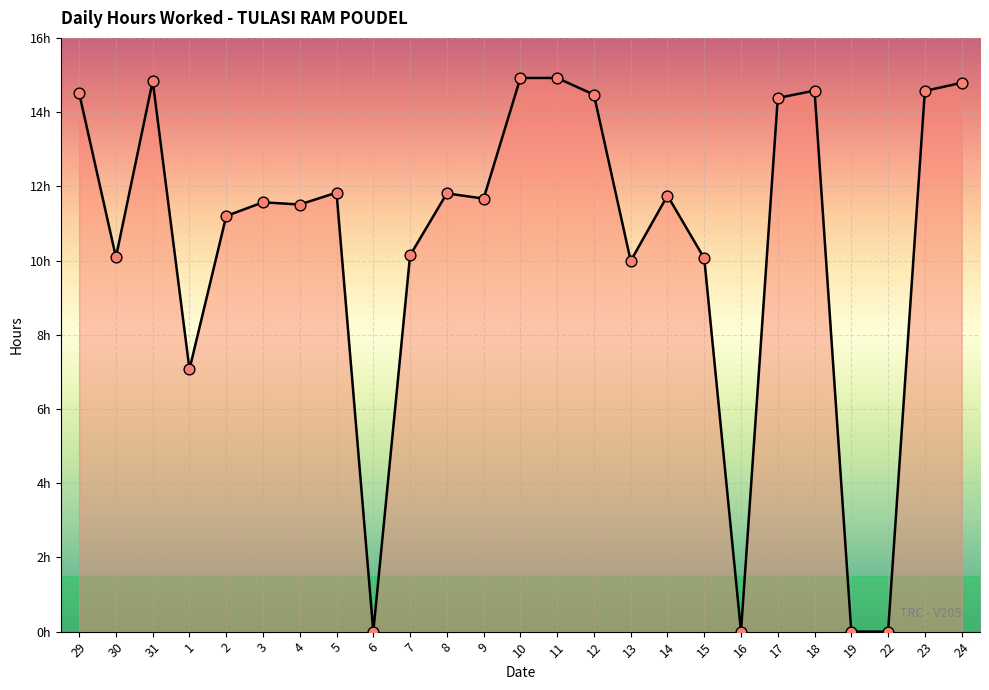

Between 31 and 13, which is larger?

31